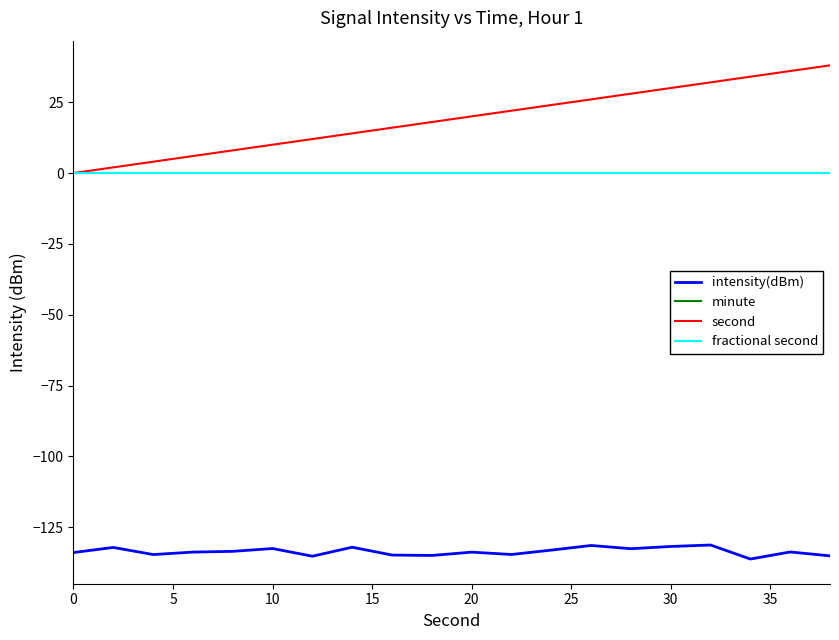

Reading right to left, list all the values displayed in this chart.

intensity(dBm): -135.1	-133.7	-136.2	-131.3	-131.8	-132.6	-131.4	-133.1	-134.6	-133.8	-134.9	-134.8	-132.0	-135.2	-132.5	-133.5	-133.8	-134.6	-132.1	-133.9
minute: 0.0	0.0	0.0	0.0	0.0	0.0	0.0	0.0	0.0	0.0	0.0	0.0	0.0	0.0	0.0	0.0	0.0	0.0	0.0	0.0
second: 38.0	36.0	34.0	32.0	30.0	28.0	26.0	24.0	22.0	20.0	18.0	16.0	14.0	12.0	10.0	8.0	6.0	4.0	2.0	0.0
fractional second: 0.0	0.0	0.0	0.0	0.0	0.0	0.0	0.0	0.0	0.0	0.0	0.0	0.0	0.0	0.0	0.0	0.0	0.0	0.0	0.0